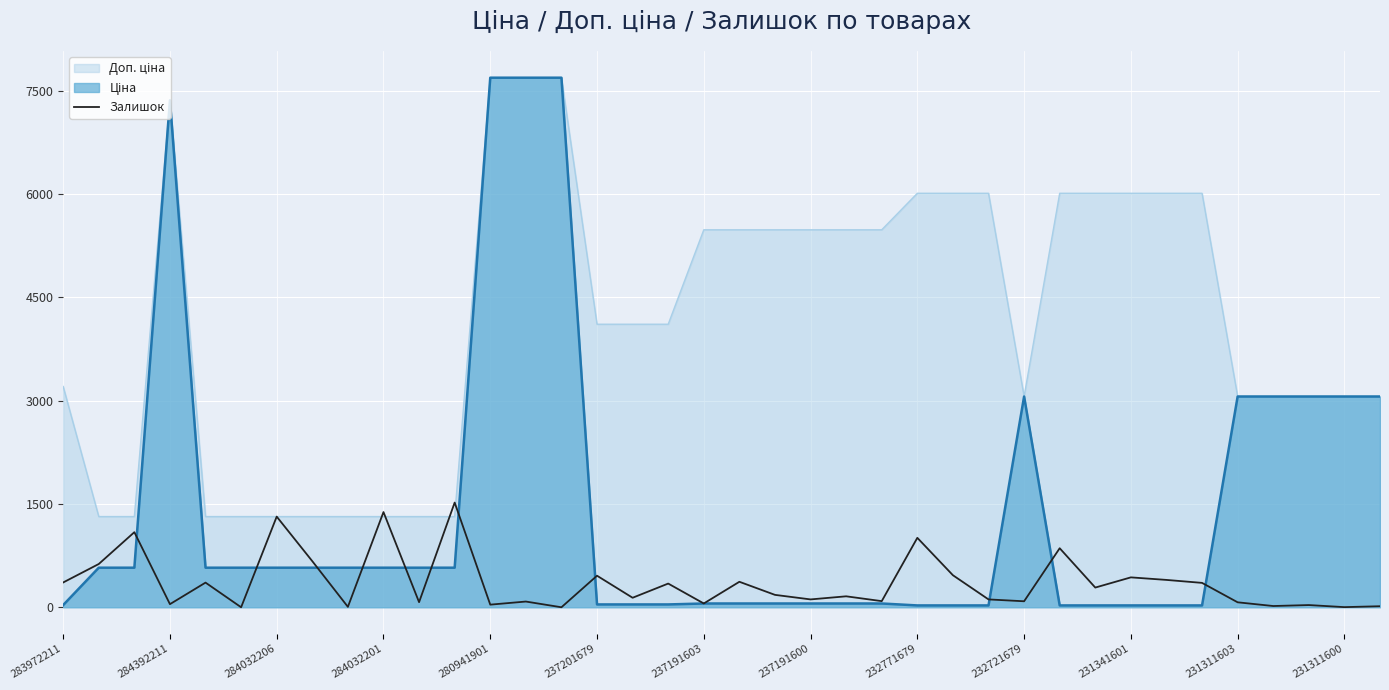

At which label does the data first exceed 180?

283972211